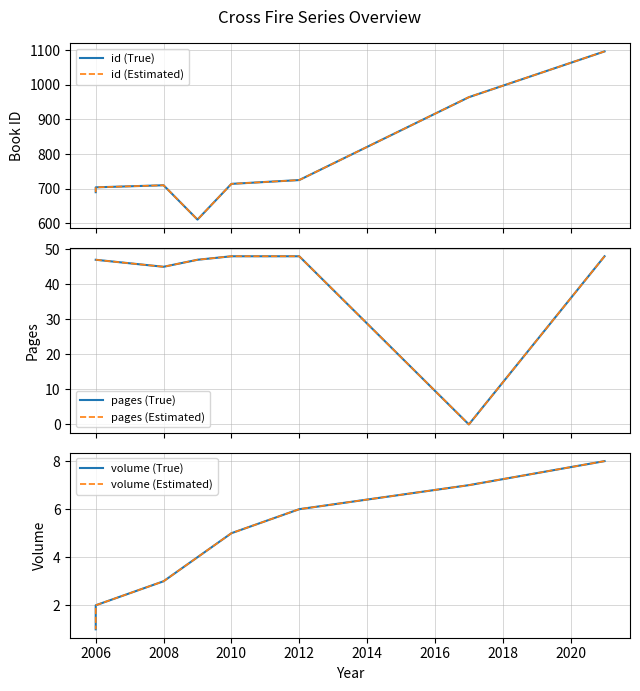

What are all the series names shown in the legend?

id (True), id (Estimated), pages (True), pages (Estimated), volume (True), volume (Estimated)